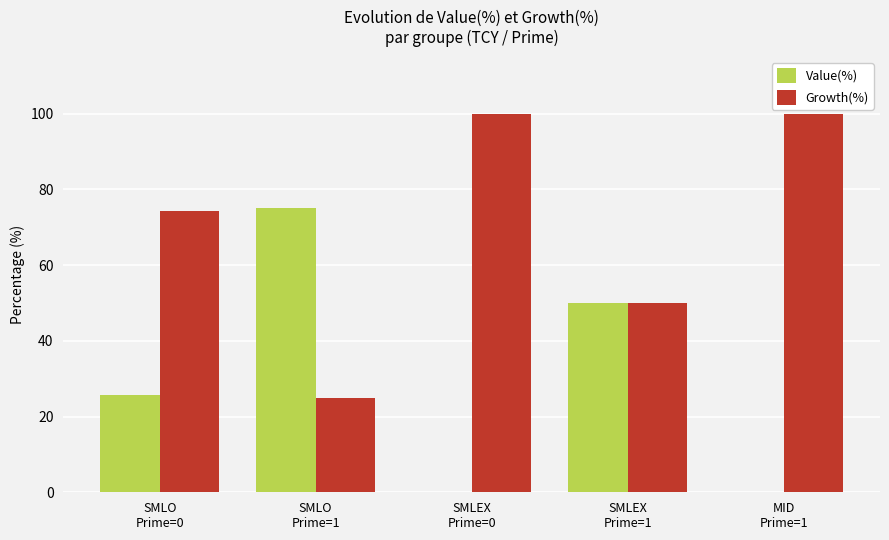

Which series has the largest total across all categories?

Growth(%)